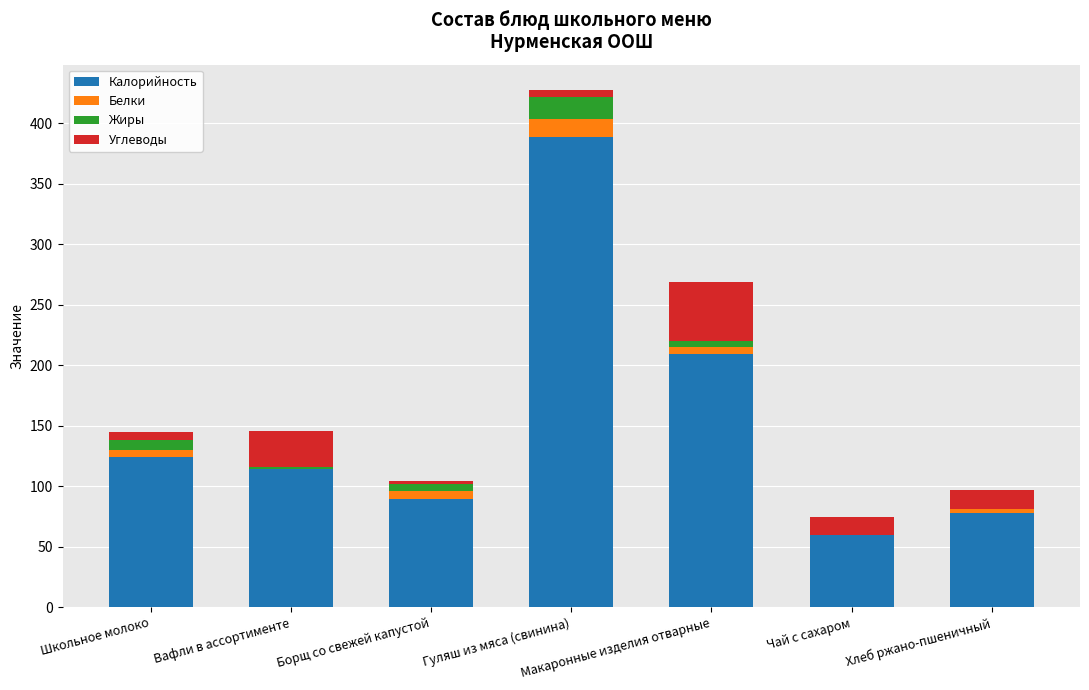

The value of Калорийность at Вафли в ассортименте is 37.5. True or false?

False